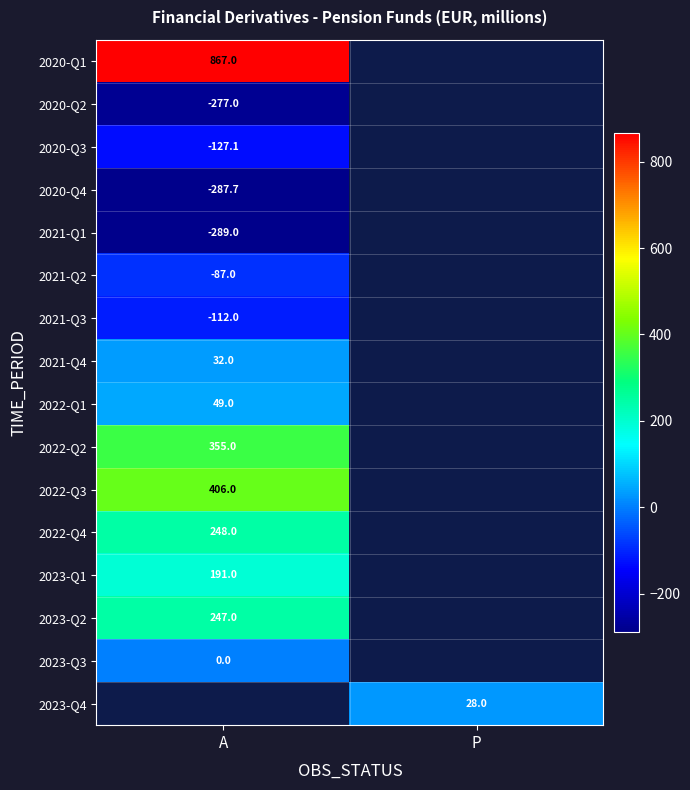

Is the value of 2020-Q2 at A greater than the value of 2023-Q4 at P?

No